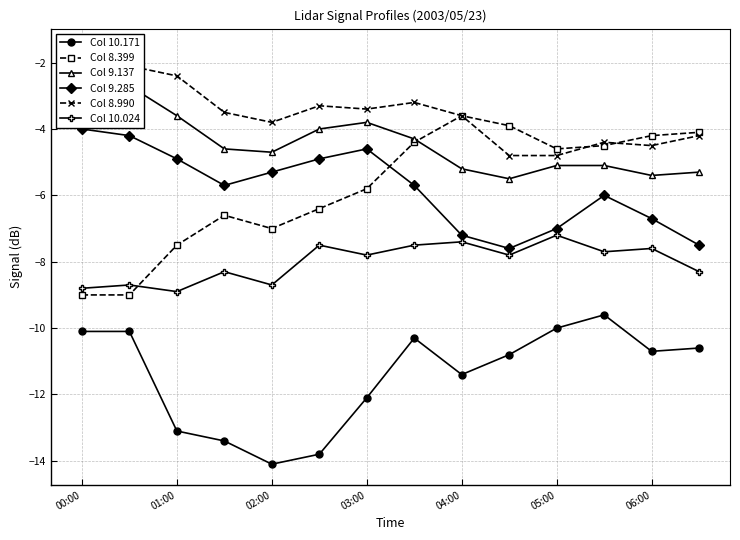

Is this an area chart (filled region under the line)?

No